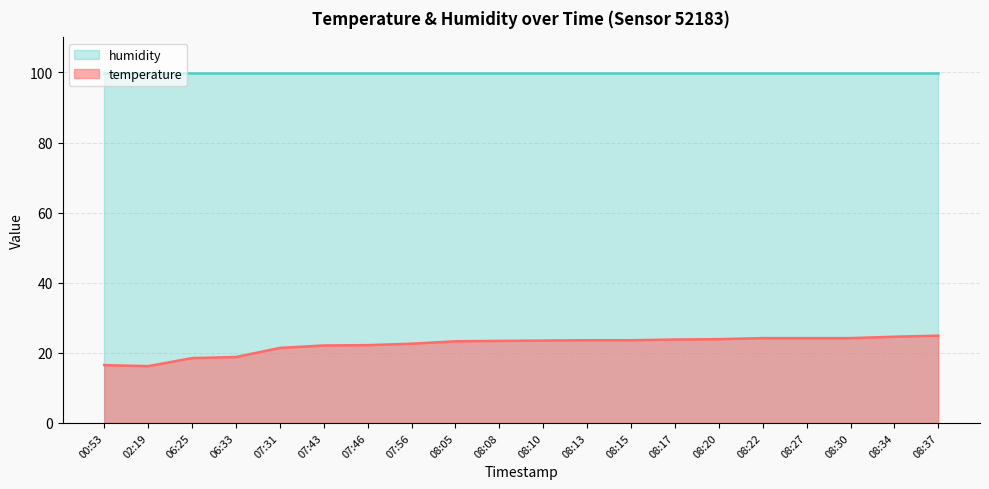

At which category does the chart reach its minimum across all series?

02:19